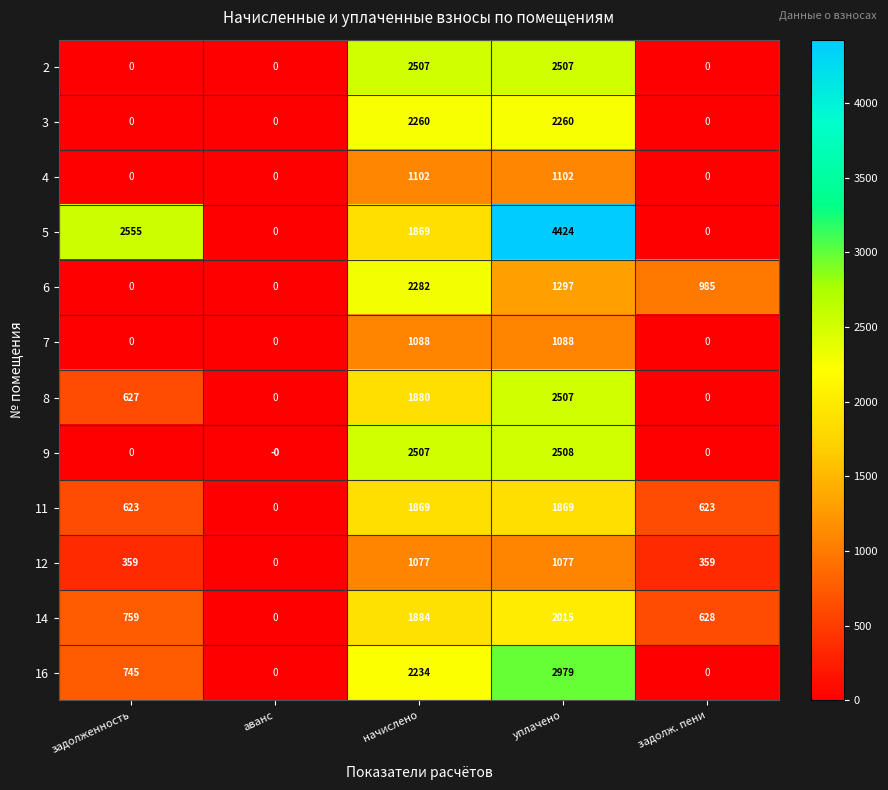

List the labels in order of 14 value, smallest first.

аванс, задолж. пени, задолженность, начислено, уплачено